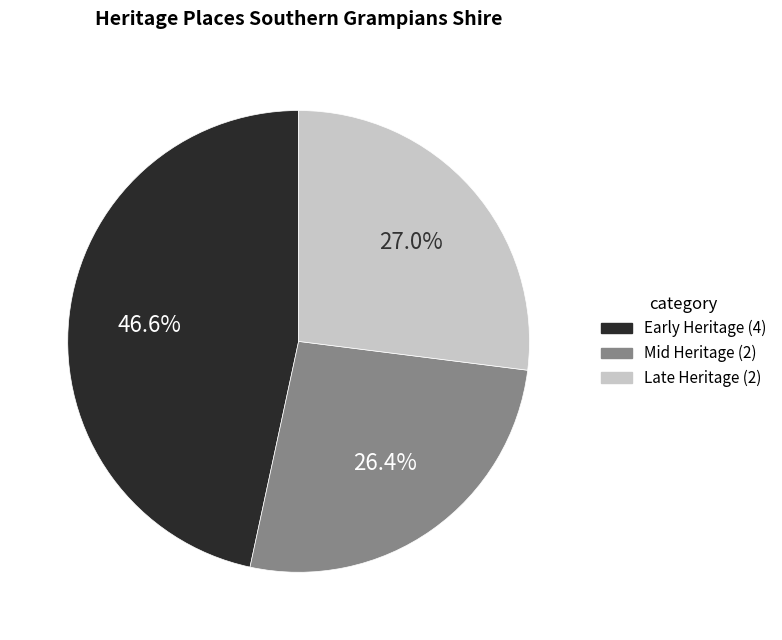

Is there any slice that represents more than half of the pie?

No